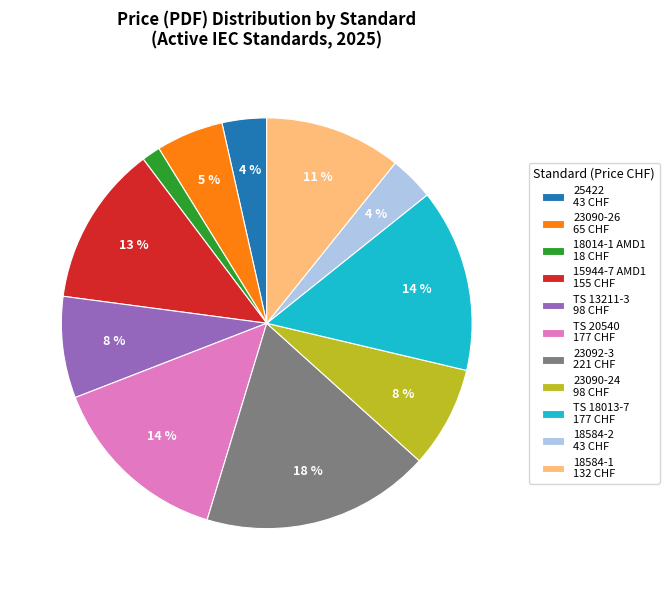

Is it true that TS 13211-3 98 CHF is 8% of the pie?

True